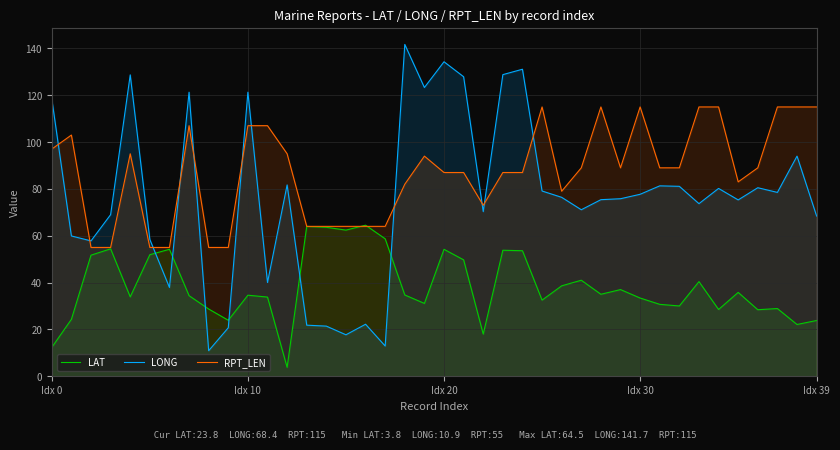

The LONG series shows 89.3 at Idx 20. True or false?

False